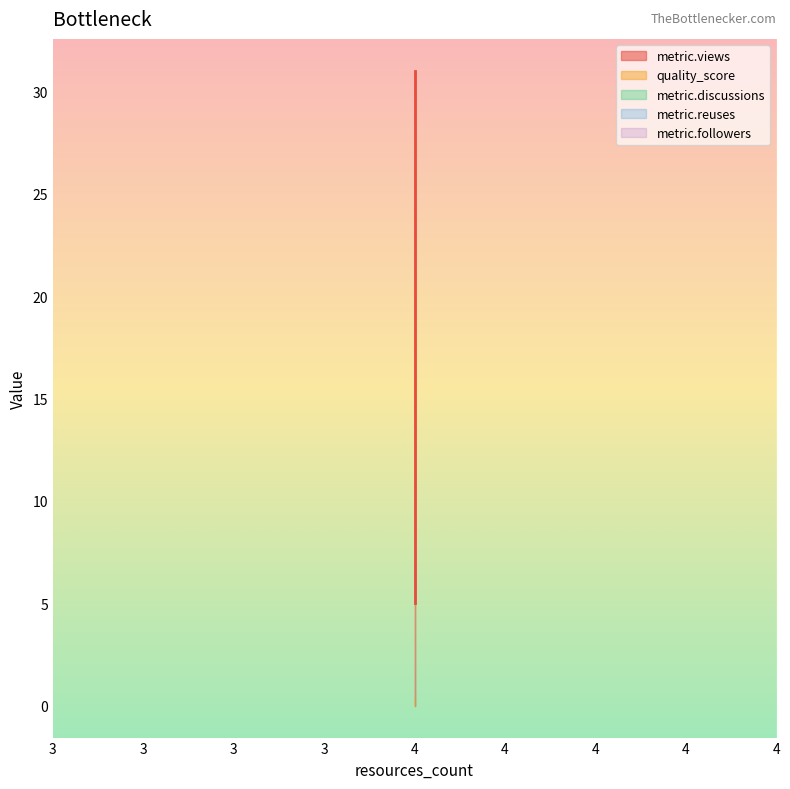

What are all the series names shown in the legend?

metric.views, quality_score, metric.discussions, metric.reuses, metric.followers